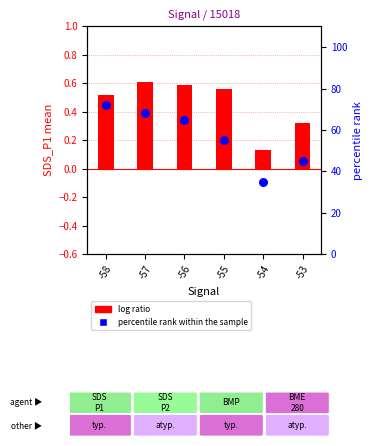

What is the total value across all series at -53?

45.3